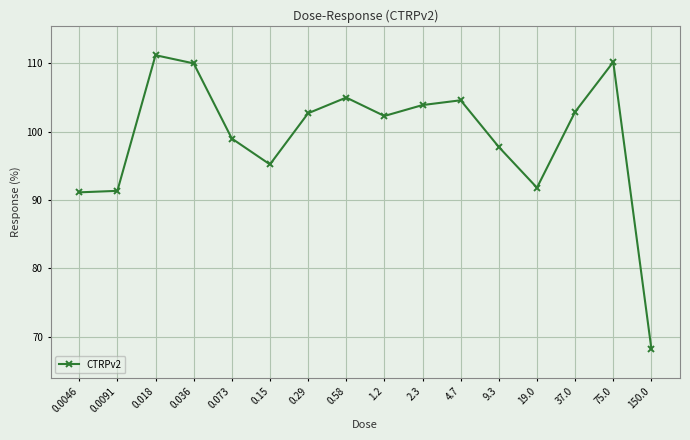

The chart shows a value of 135.1 at 0.15. True or false?

False